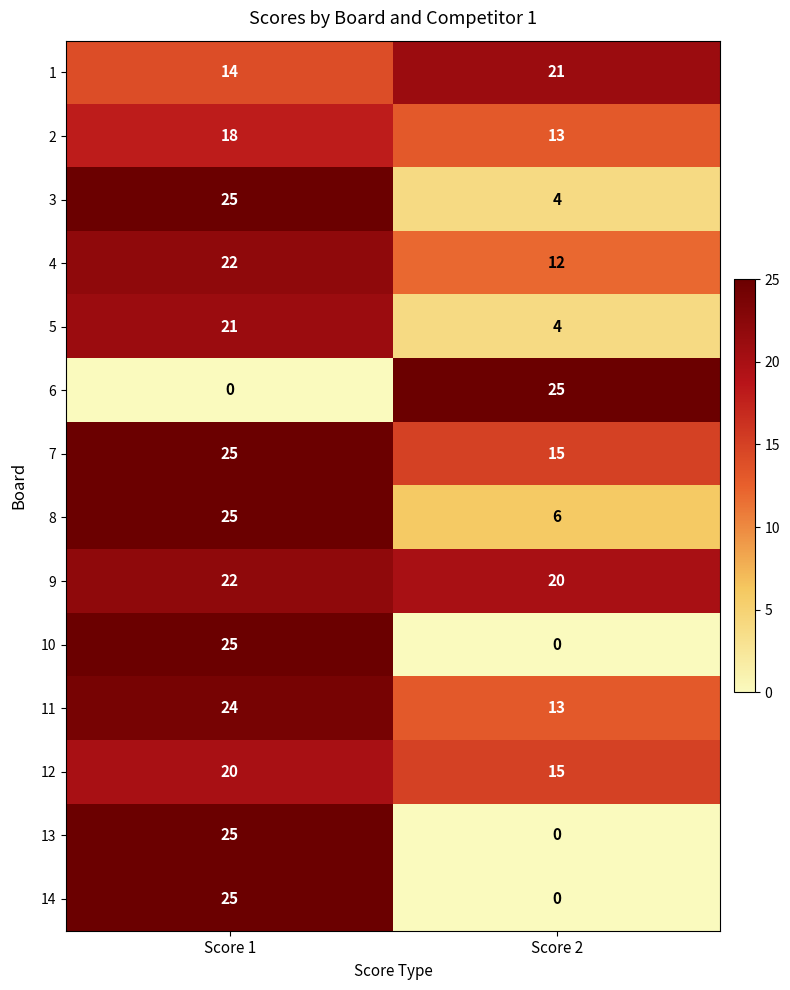

True or false: 14 has a value of 40 at Score 1.

False